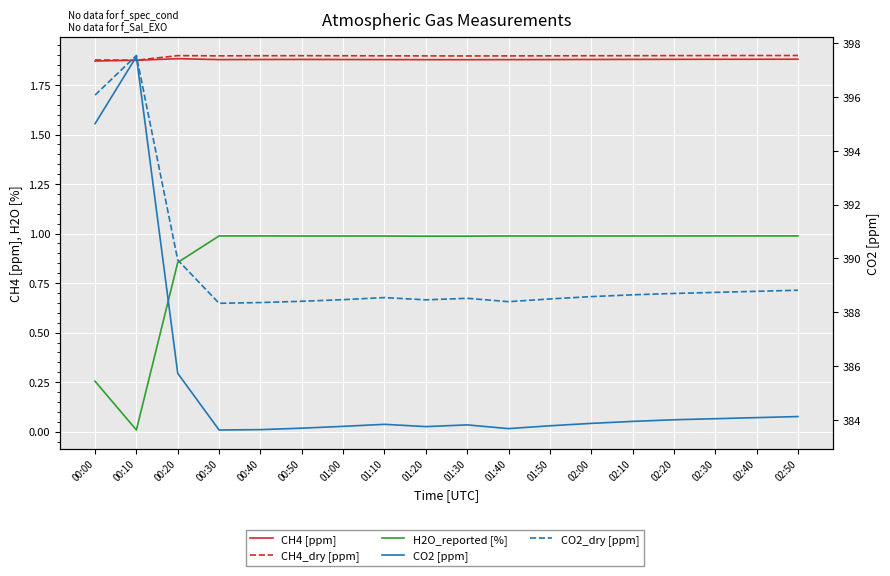

What is the average value of the CH4_dry [ppm] series?

1.9